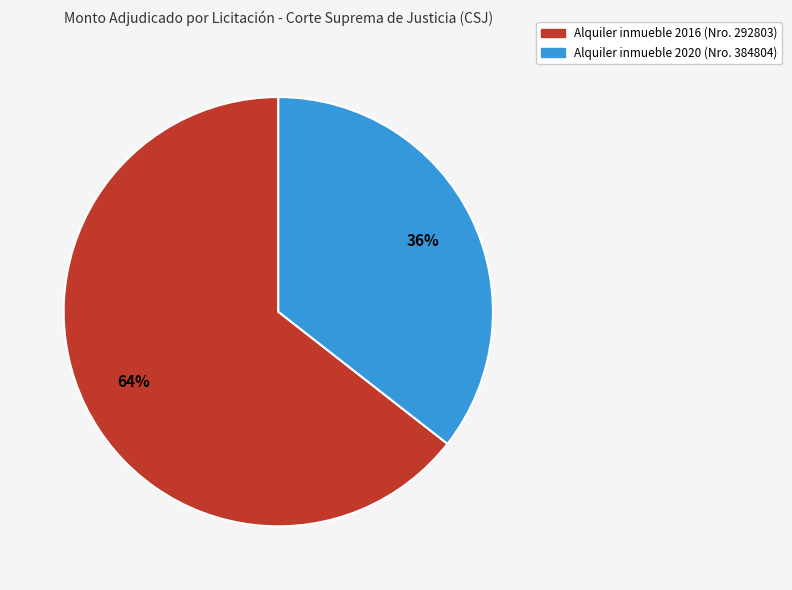

Is there a majority slice in this chart?

Yes